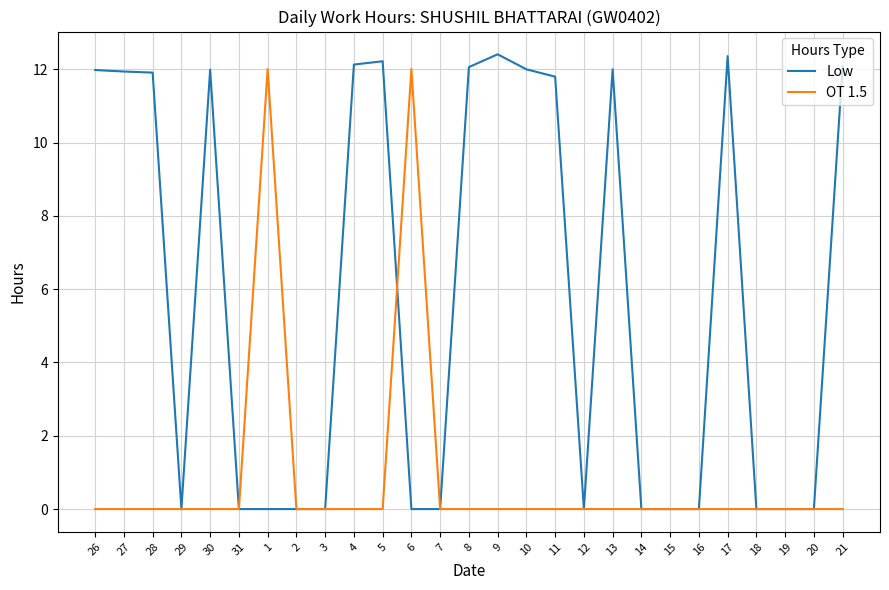

The Low series shows 0.0 at 29. True or false?

True